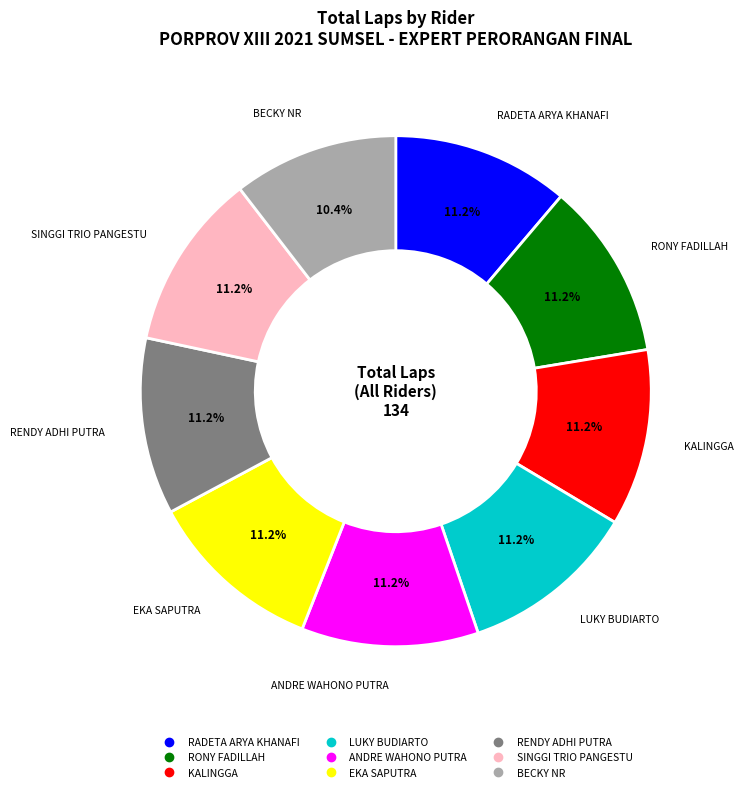

True or false: SINGGI TRIO PANGESTU accounts for 17% of the total.

False